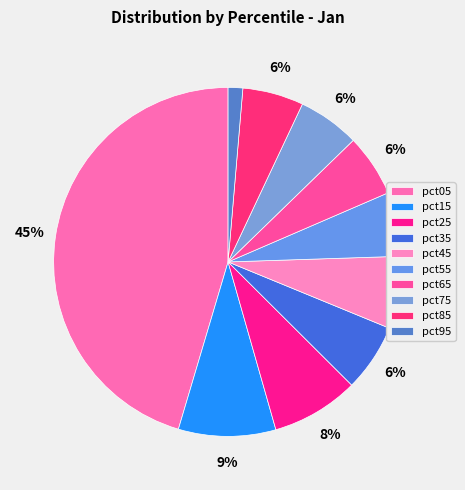

Rank the categories by value from highest to lowest.

pct05, pct15, pct25, pct45, pct35, pct55, pct65, pct75, pct85, pct95